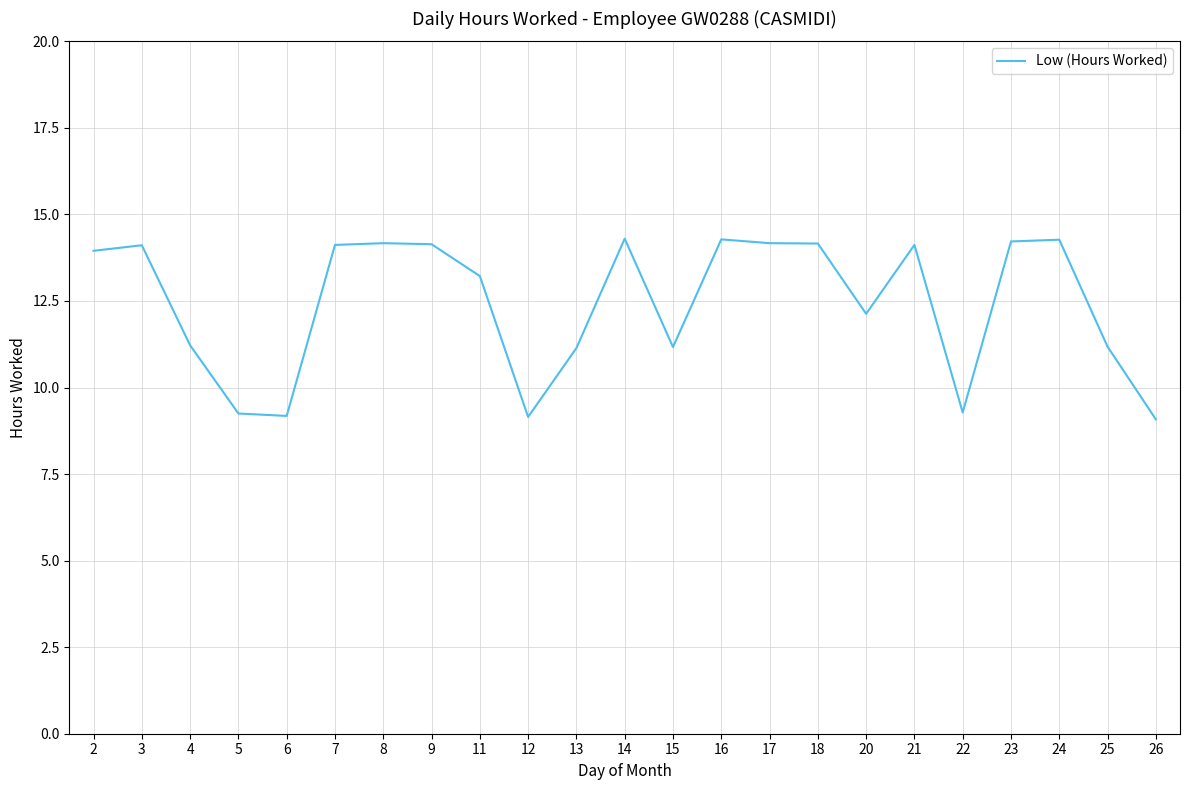

What is the ratio of the value at 24 to the value at 9?

1.0